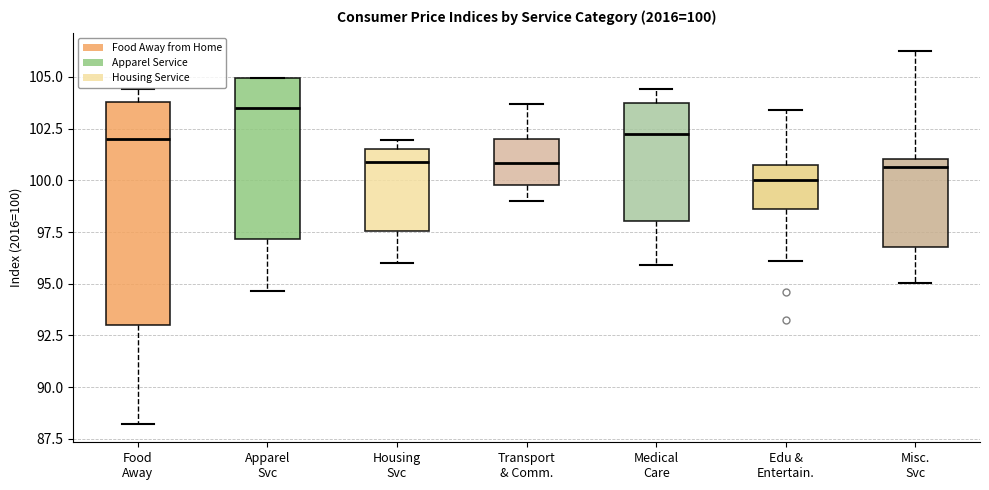

Which box's median line is the highest?

Apparel Svc